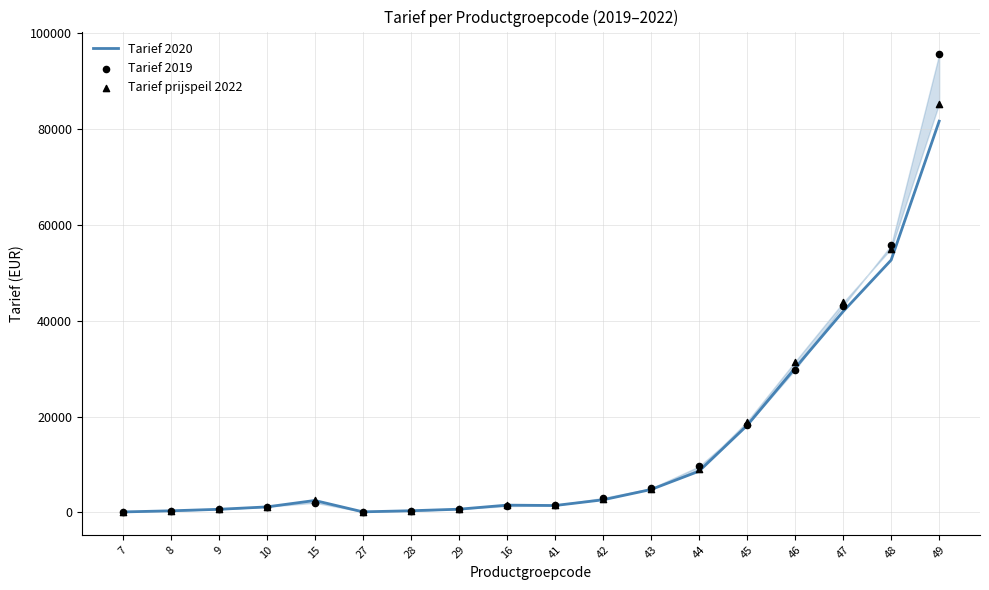

Which series has the largest Y range (max minus min)?

Tarief 2019